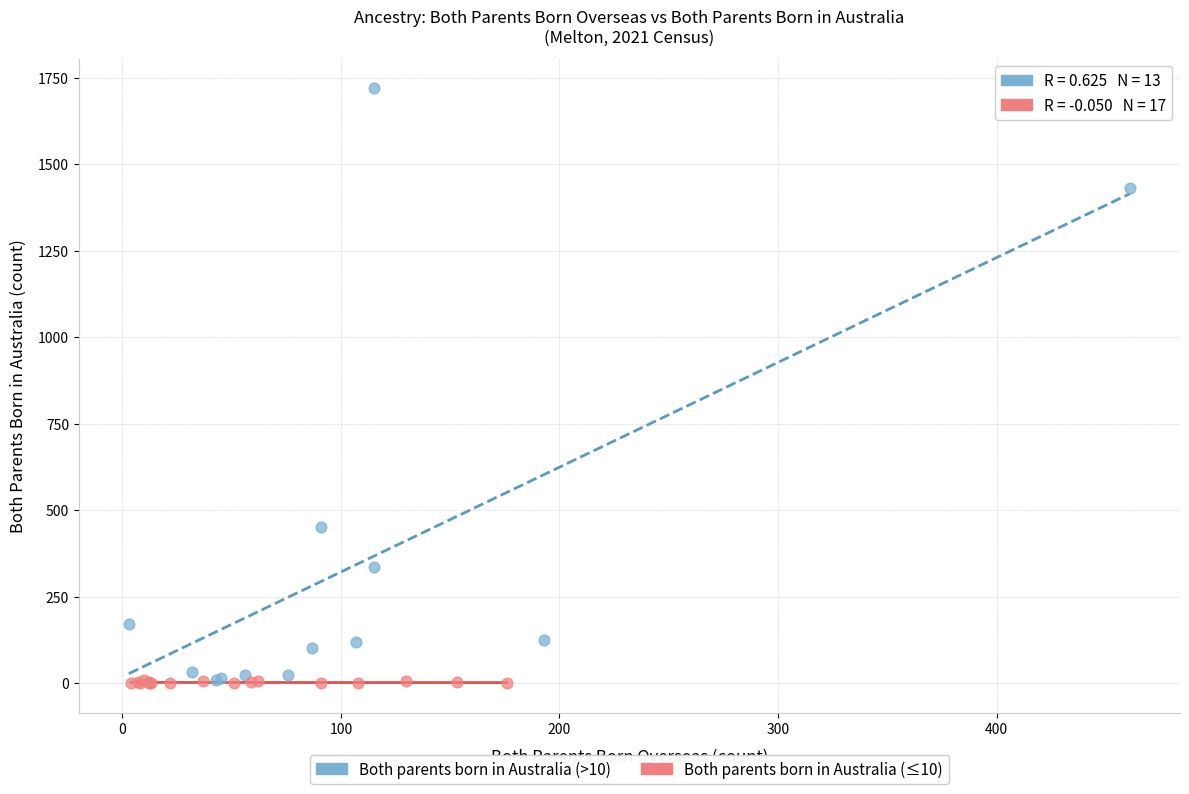

Which series has the widest spread of Y values?

Both parents born in Australia (>10)